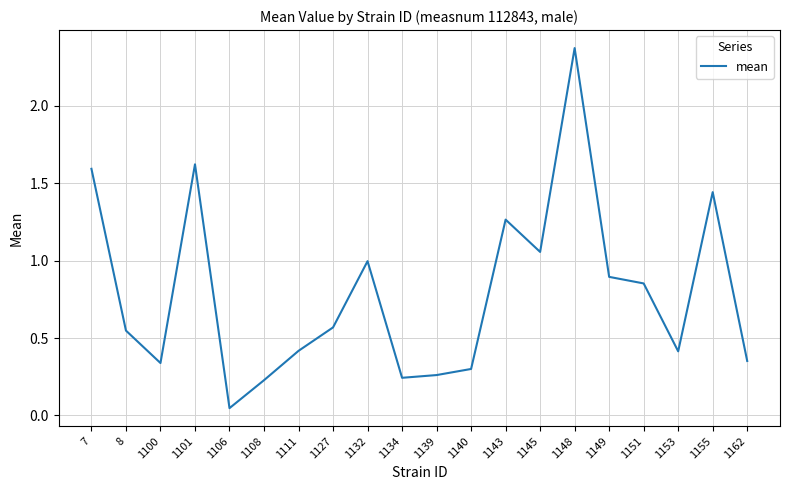

Which category has the highest value across all series?

1148